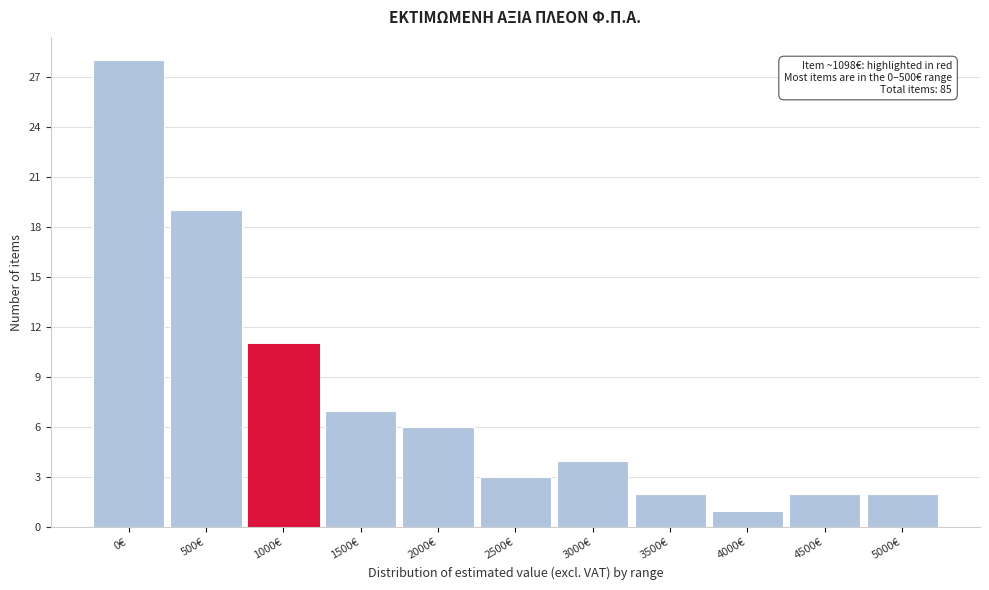

Reading left to right, extract all data points from this chart.

0€=28	500€=19	1000€=11	1500€=7	2000€=6	2500€=3	3000€=4	3500€=2	4000€=1	4500€=2	5000€=2